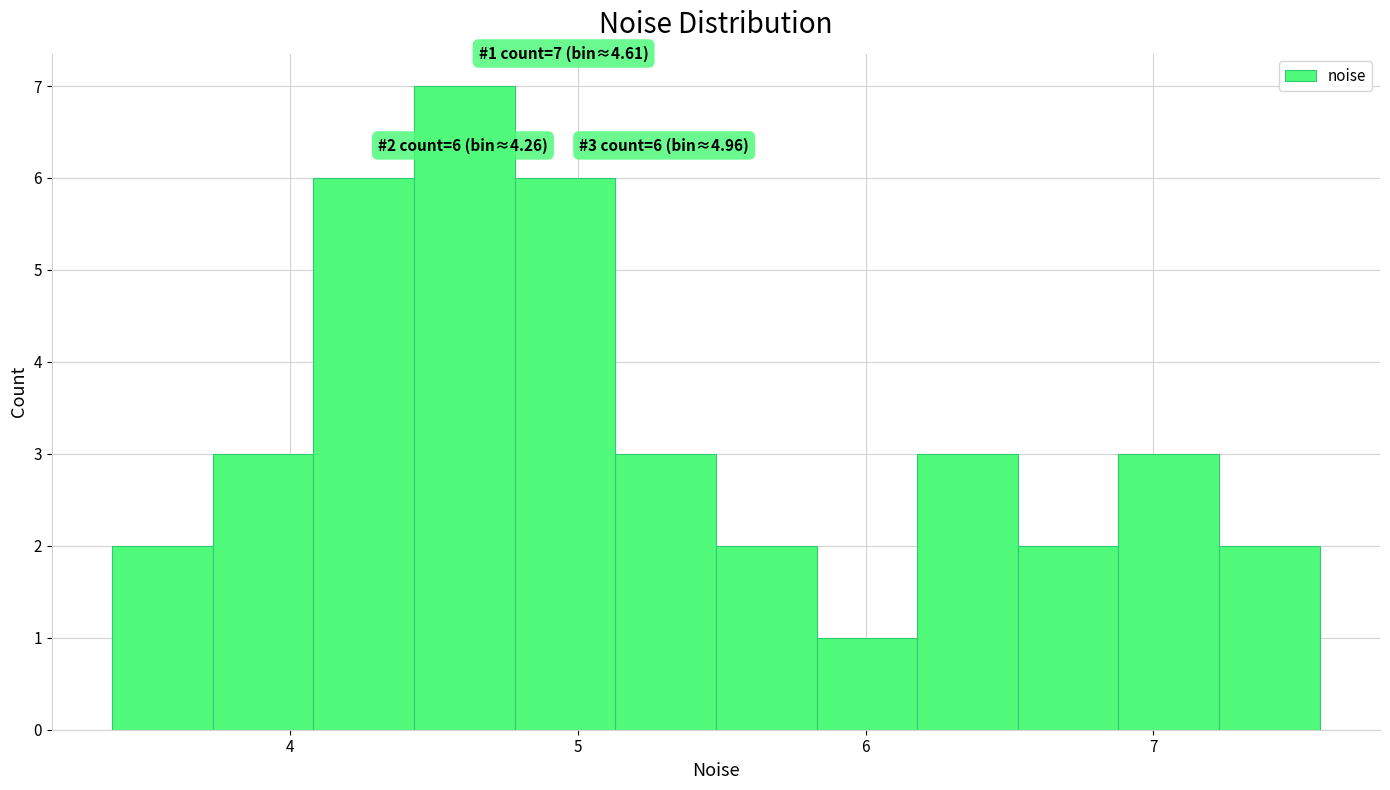

Read against the x-axis, roughly where is the centre of the tallest bar?

4.6